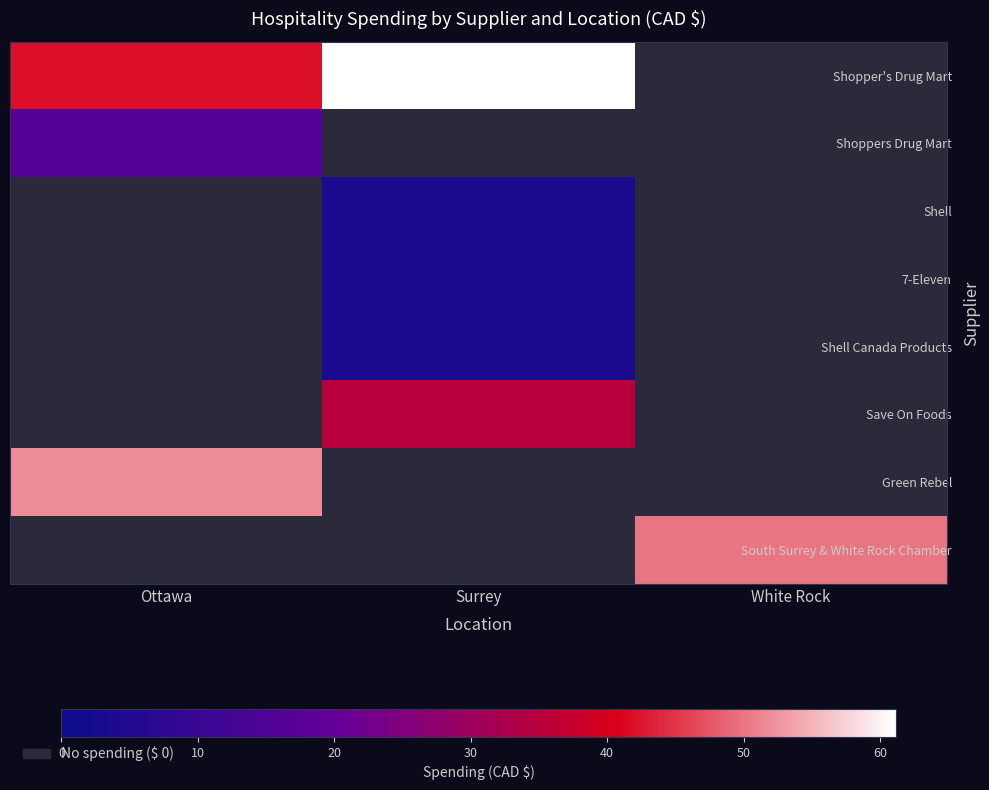

Rank the series at Surrey from lowest to highest value.

Shoppers Drug Mart, Green Rebel, South Surrey & White Rock Chamber, Shell, 7-Eleven, Shell Canada Products, Save On Foods, Shopper's Drug Mart